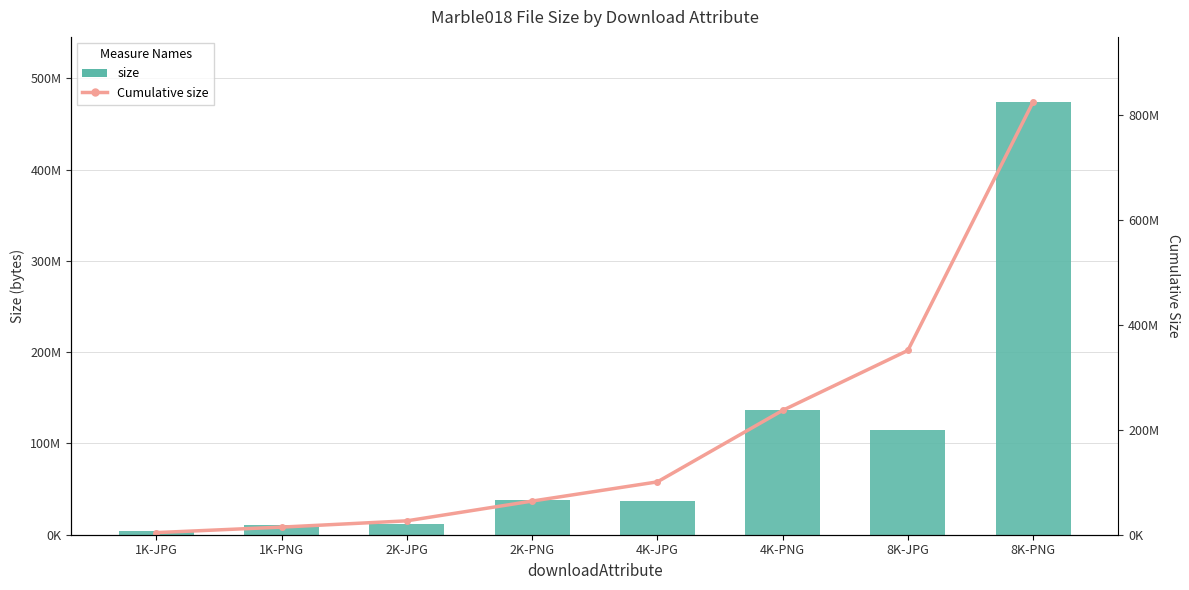

What is the difference between the second highest and second lowest values in the Cumulative size series?

337055999